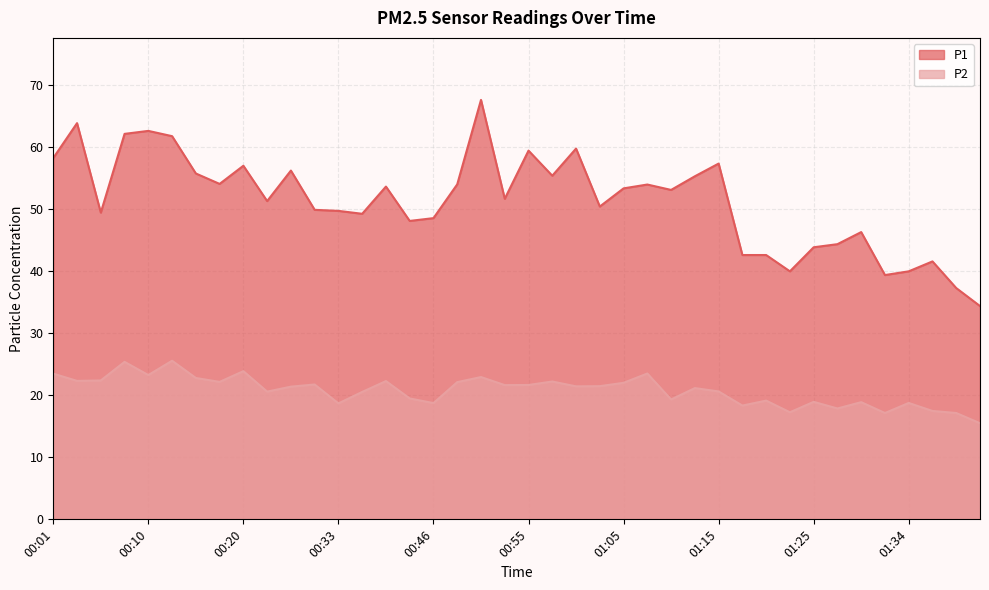

Where is the first local minimum for P2?

00:03